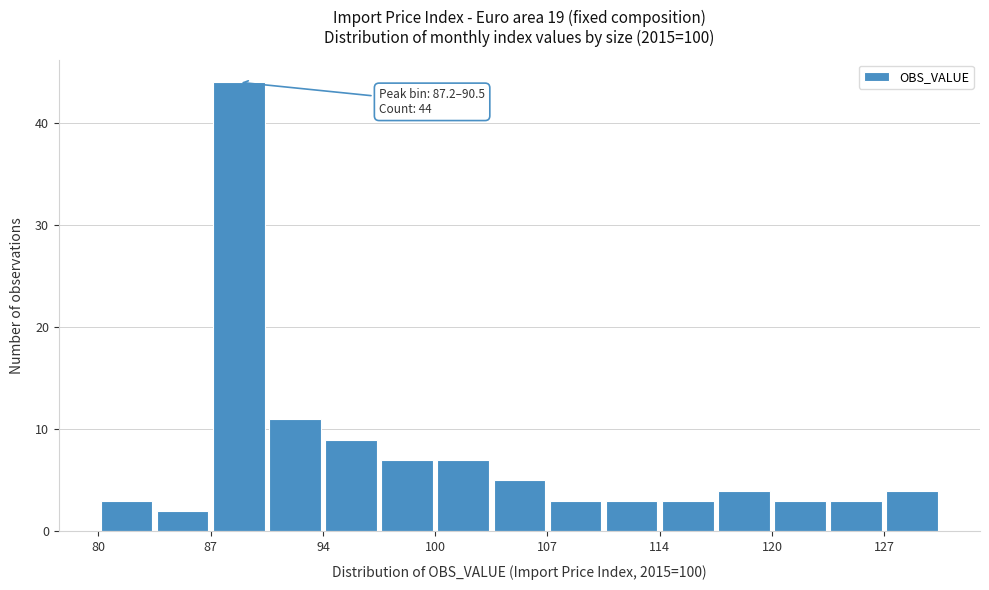

Read against the x-axis, roughly where is the centre of the tallest bar?

89